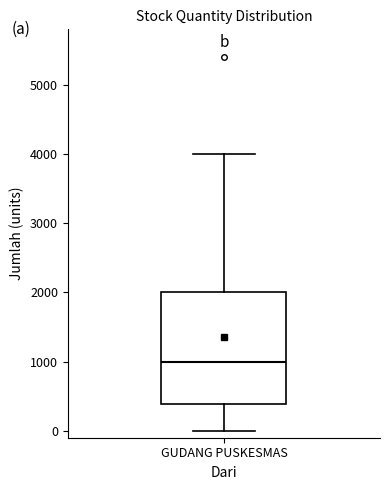

Read this box plot against the y-axis: the position of the median line, the range covered by the box, and the ends of both whiskers. The values are not printed on the chart, so give them approximately, as read against the axis.

median 1000, box 400 to 2000, whiskers 0 to 4000